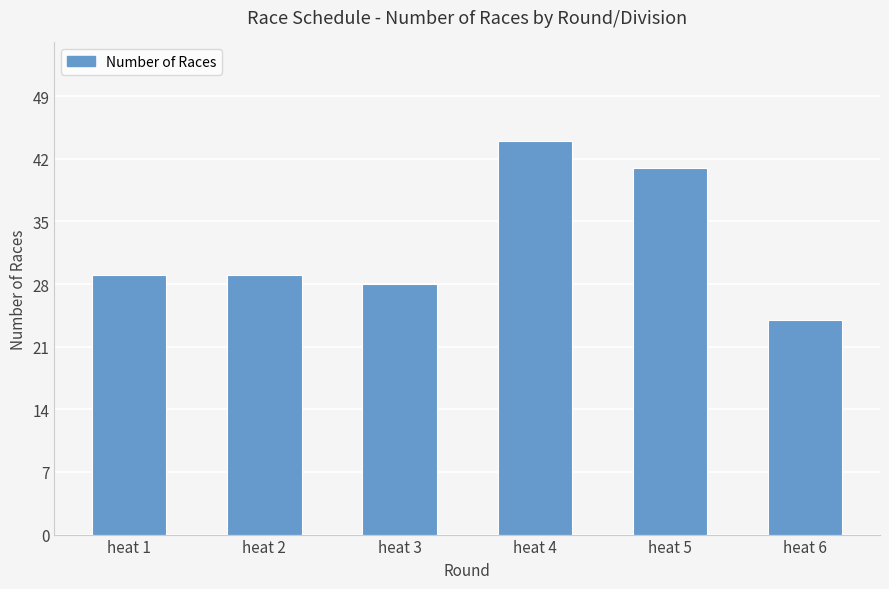

Which category has the highest value across all series?

heat 4